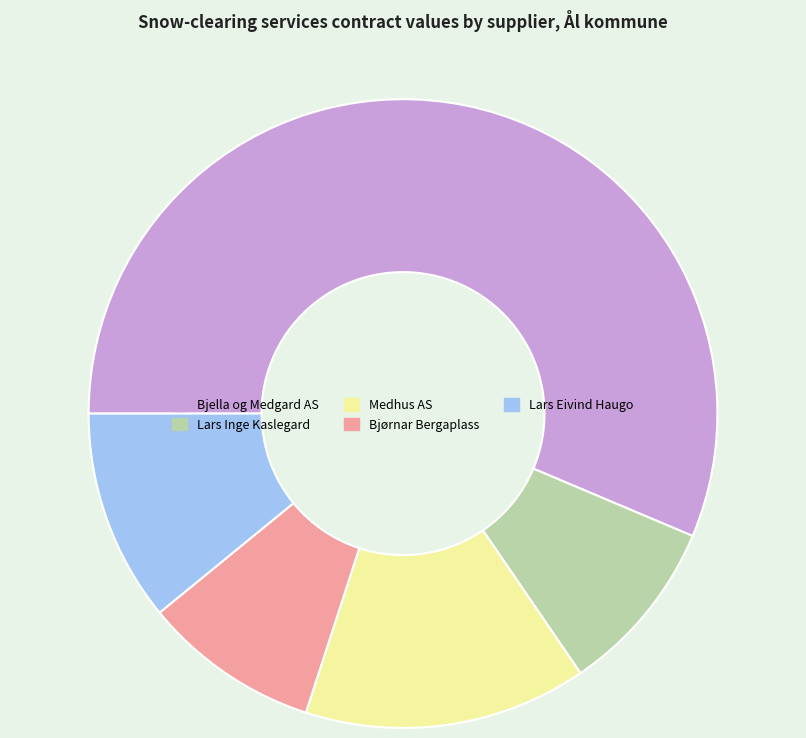

How many segments does this pie chart have?

5